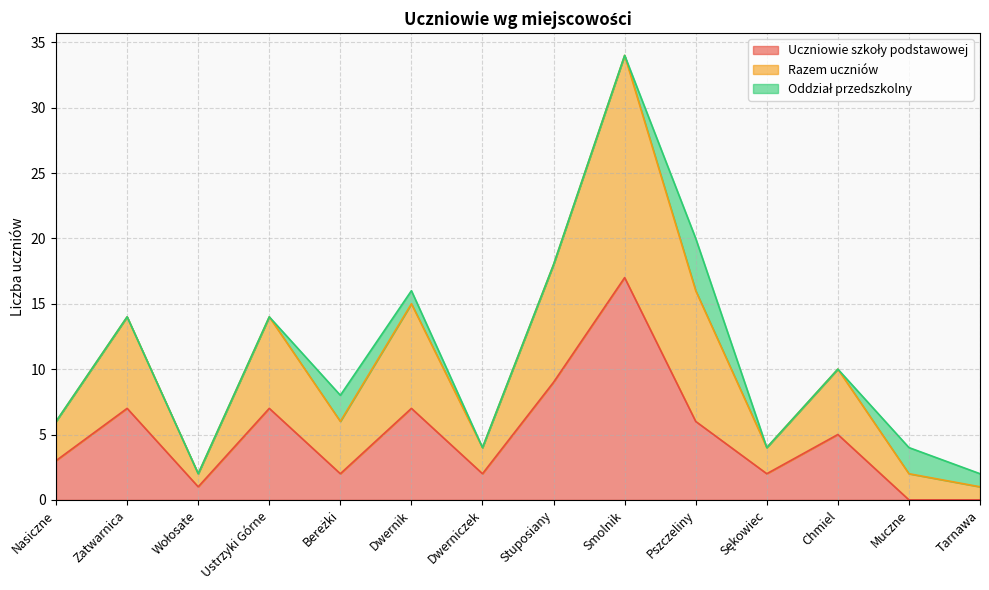

True or false: Uczniowie szkoły podstawowej and Razem uczniów cross at least once.

False